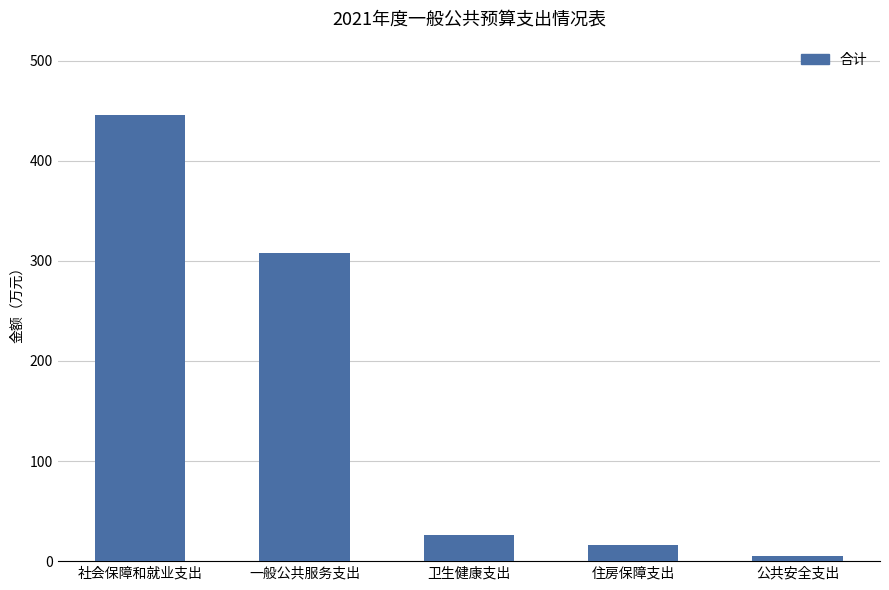

How many values are below 25?

2